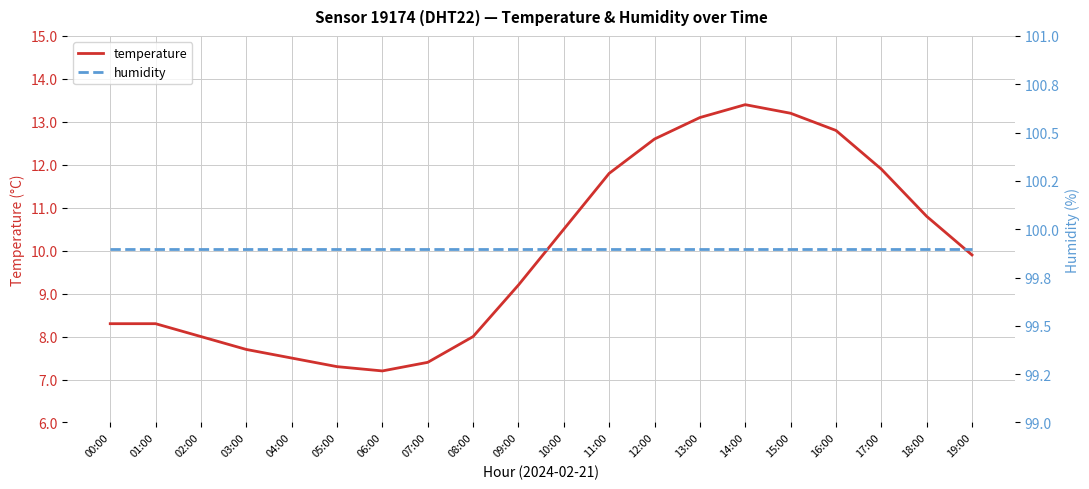

List the series in order of their peak value, lowest first.

temperature, humidity